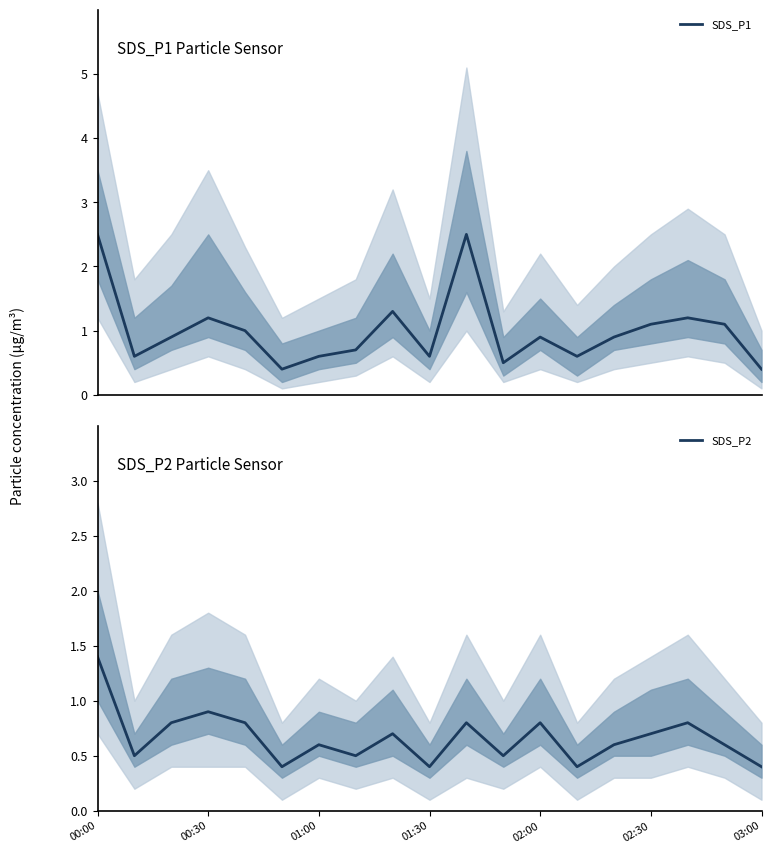

At which category is the sum across all series the highest?

00:00